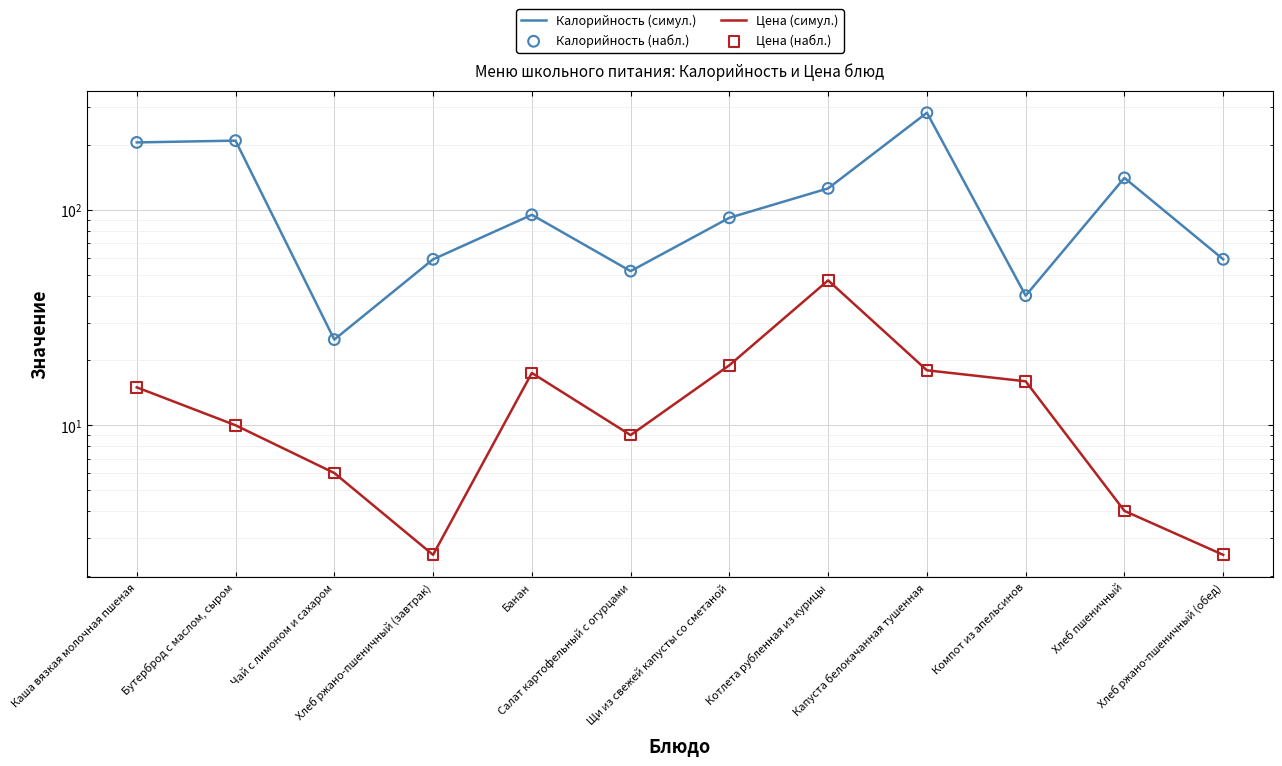

Is the value of Калорийность (симул.) at Хлеб пшеничный greater than the value of Цена (симул.) at Капуста белокачанная тушенная?

Yes